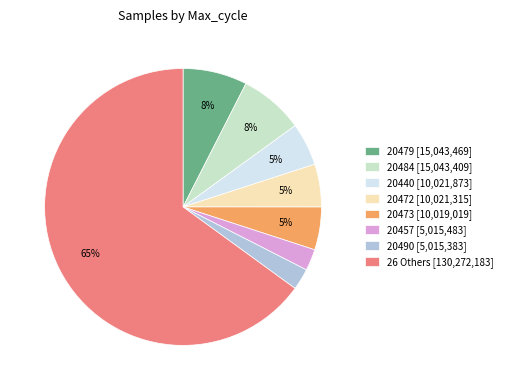

Which category has the biggest portion of the pie?

26 Others [130,272,183]